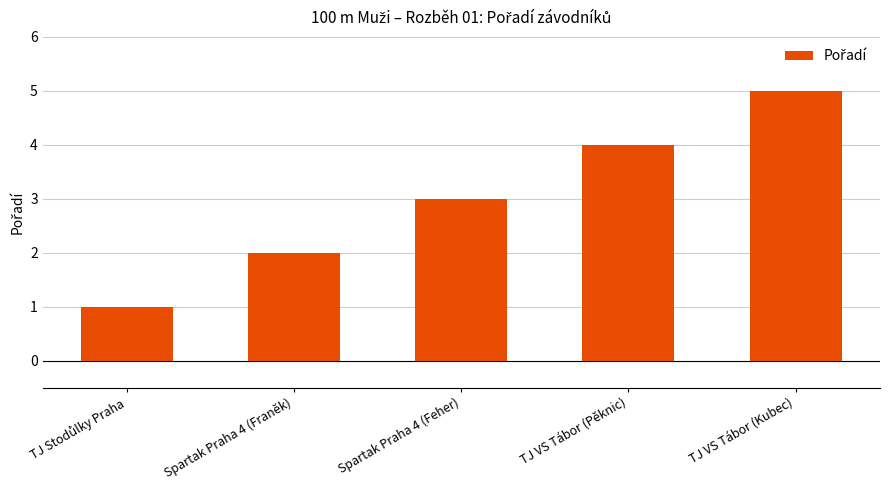

What is the change in value from Spartak Praha 4 (Feher) to TJ VS Tábor (Kubec)?

+2